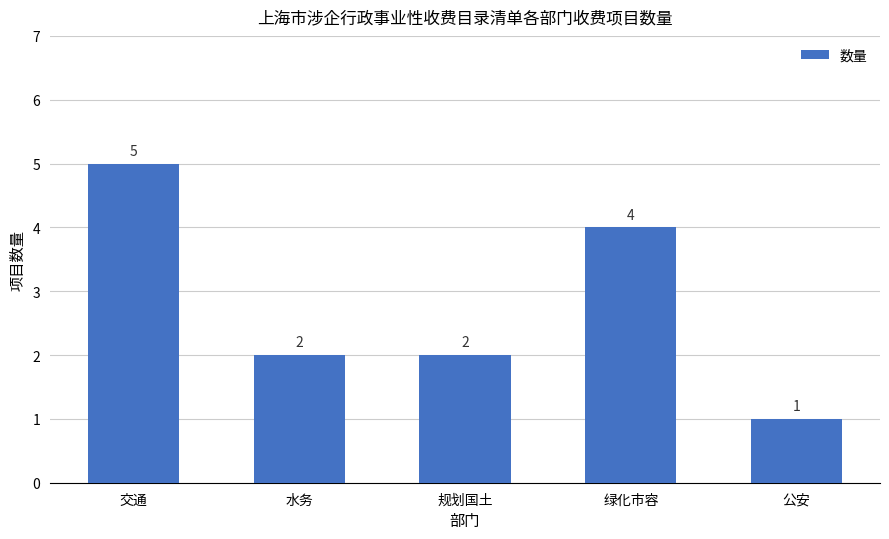

Between 规划国土 and 公安, which is larger?

规划国土